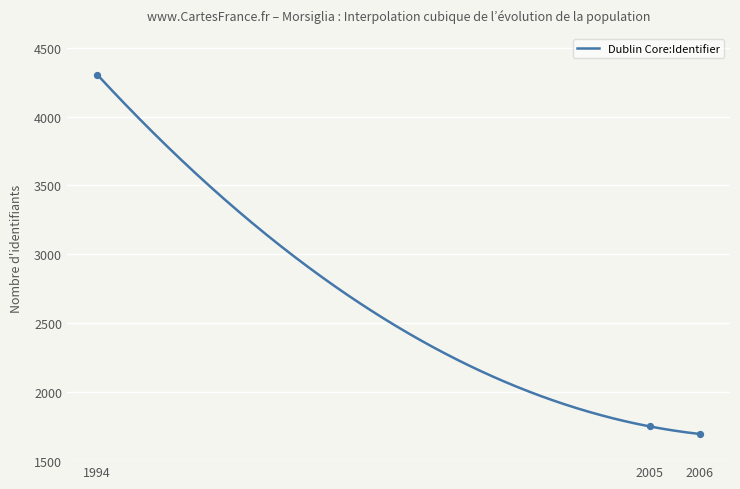

Between 2006 and 2005, which is larger?

2005